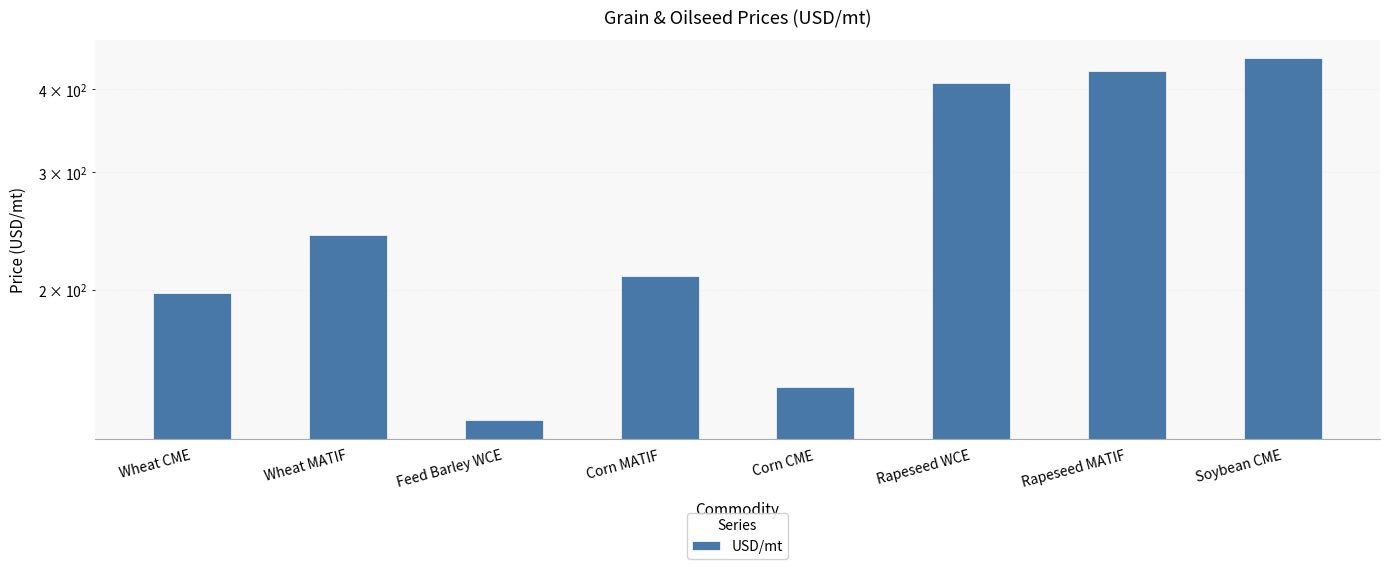

What is the smallest value displayed?

127.1